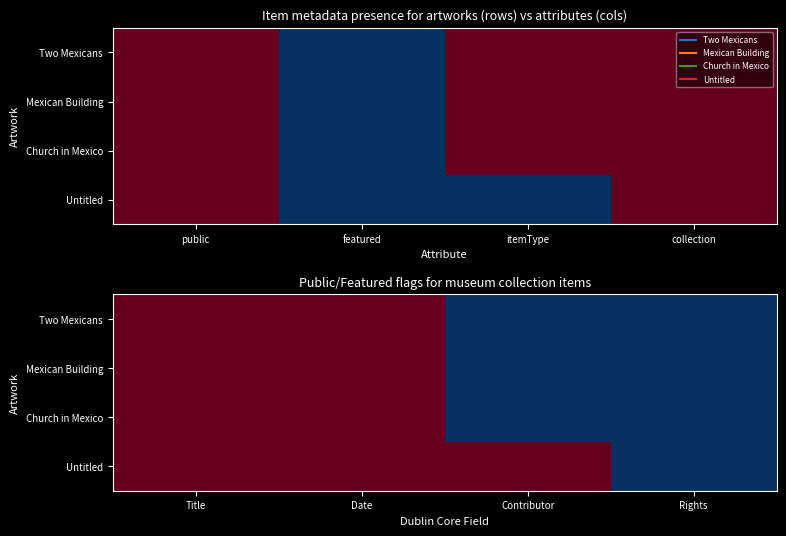

Is the value of Two Mexicans at Date greater than the value of Untitled at Contributor?

No